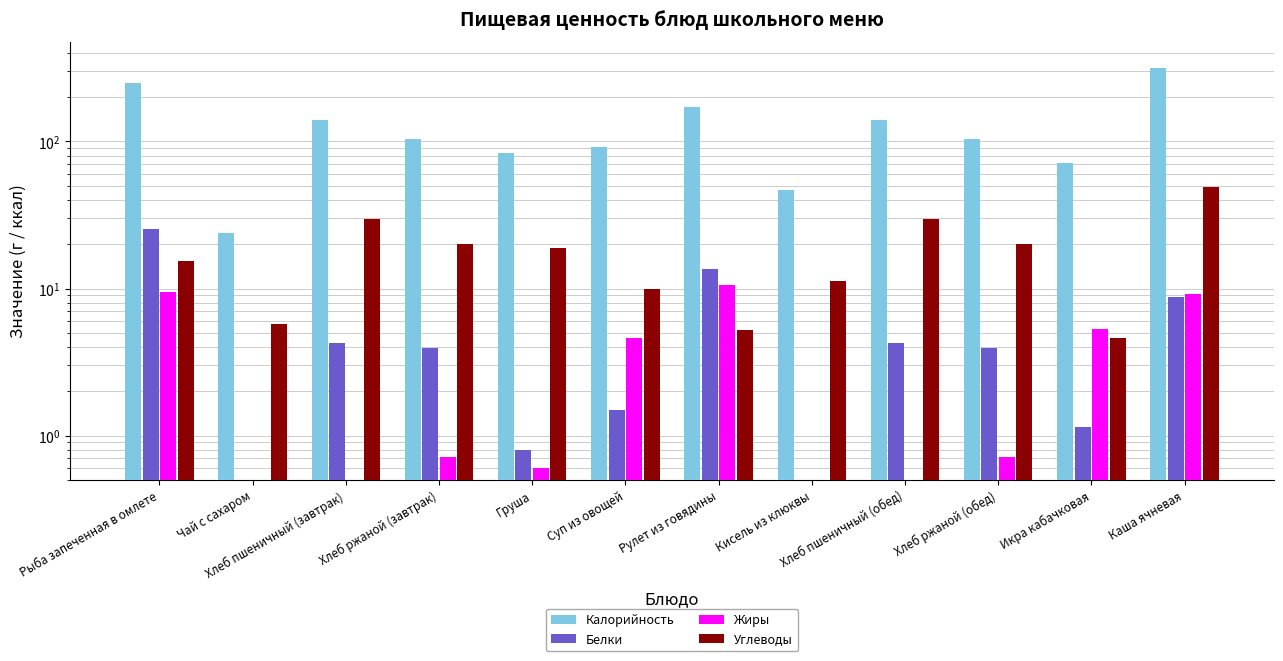

What is the label of the 6th bar from the left?

Суп из овощей